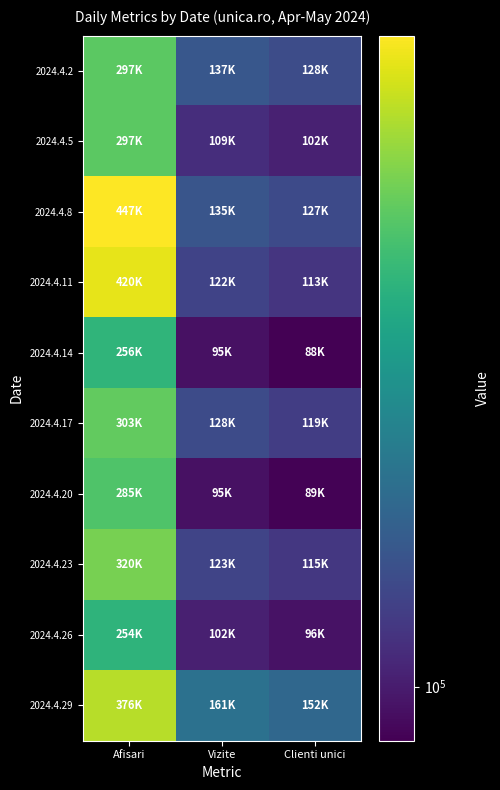

Which has a higher value, Clienti unici or Afisari?

Afisari